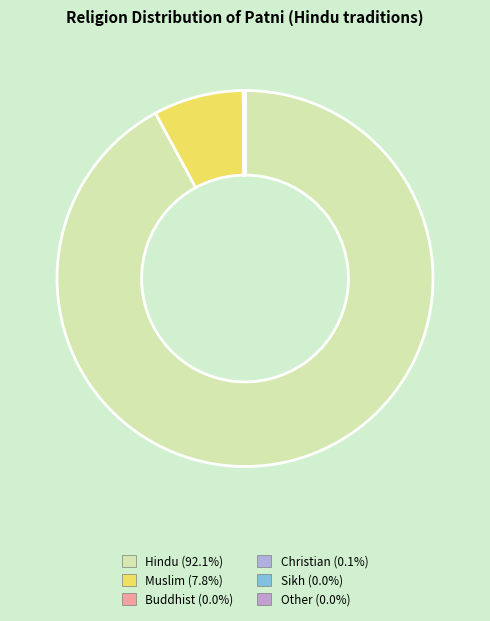

True or false: Other accounts for 0% of the total.

True